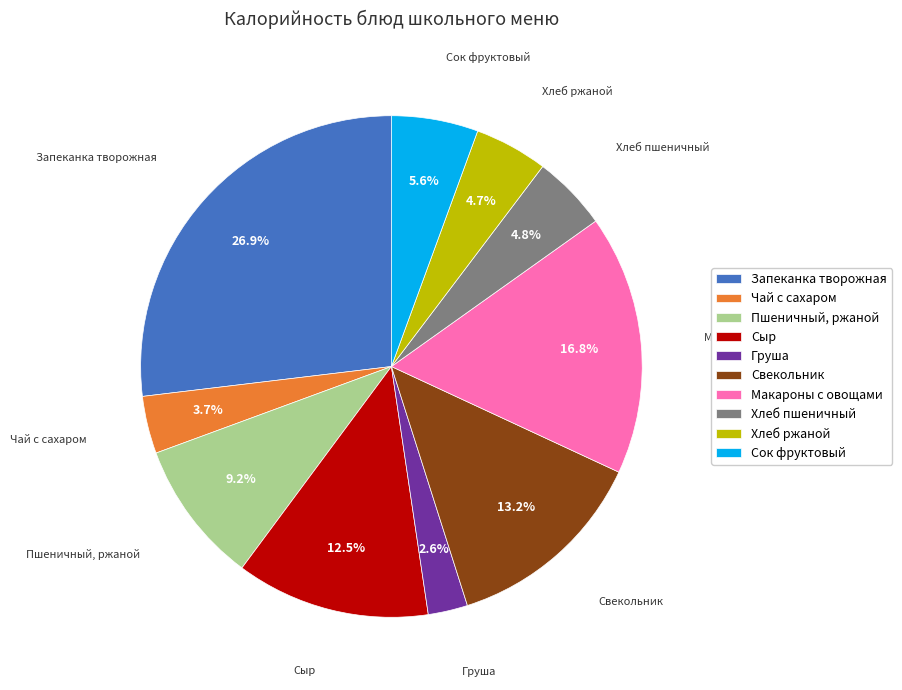

What is the smallest slice in the pie chart?

Груша